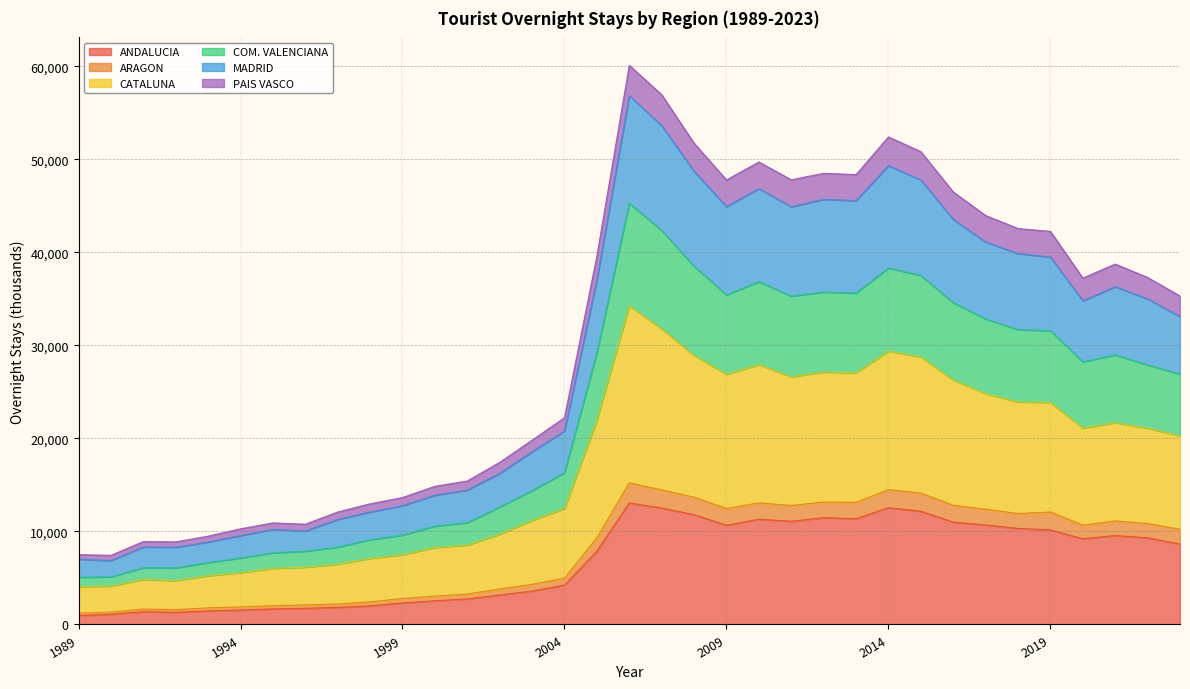

The value of MADRID at 1989 is 3612. True or false?

False